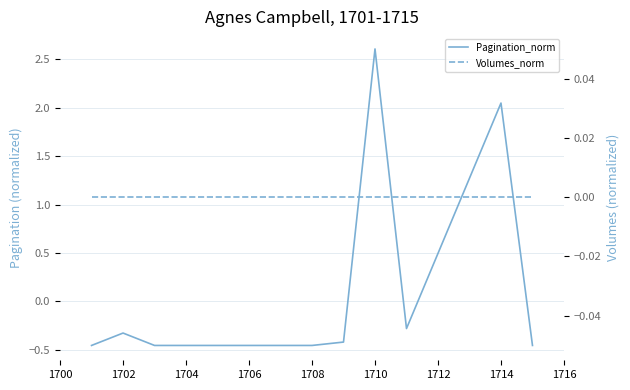

What is the value of the Pagination_norm point at the 5th from the left?

-0.5